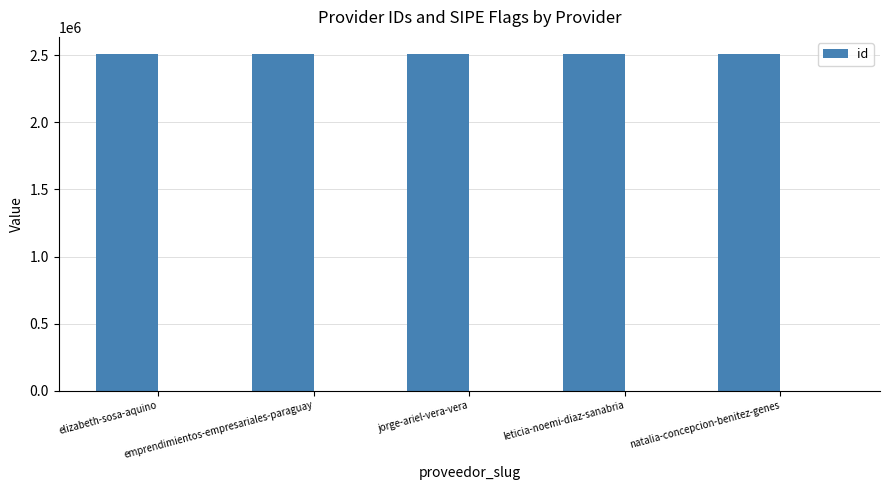

Which has a higher value, jorge-ariel-vera-vera or leticia-noemi-diaz-sanabria?

leticia-noemi-diaz-sanabria